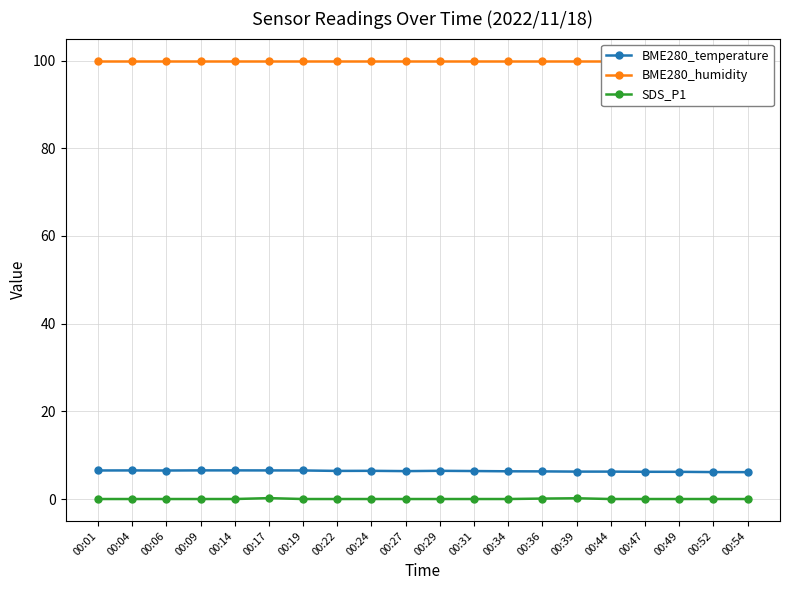

Reading right to left, transcribe all the data shown in this chart.

BME280_temperature: 6.1	6.1	6.2	6.2	6.2	6.2	6.3	6.3	6.4	6.4	6.4	6.4	6.4	6.5	6.5	6.5	6.5	6.5	6.5	6.5
BME280_humidity: 100.0	100.0	100.0	100.0	100.0	100.0	100.0	100.0	100.0	100.0	100.0	100.0	100.0	100.0	100.0	100.0	100.0	100.0	100.0	100.0
SDS_P1: 0.0	0.0	0.0	0.0	0.0	0.2	0.1	0.0	0.0	0.0	0.0	0.0	0.0	0.0	0.2	0.0	0.0	0.0	0.0	0.0